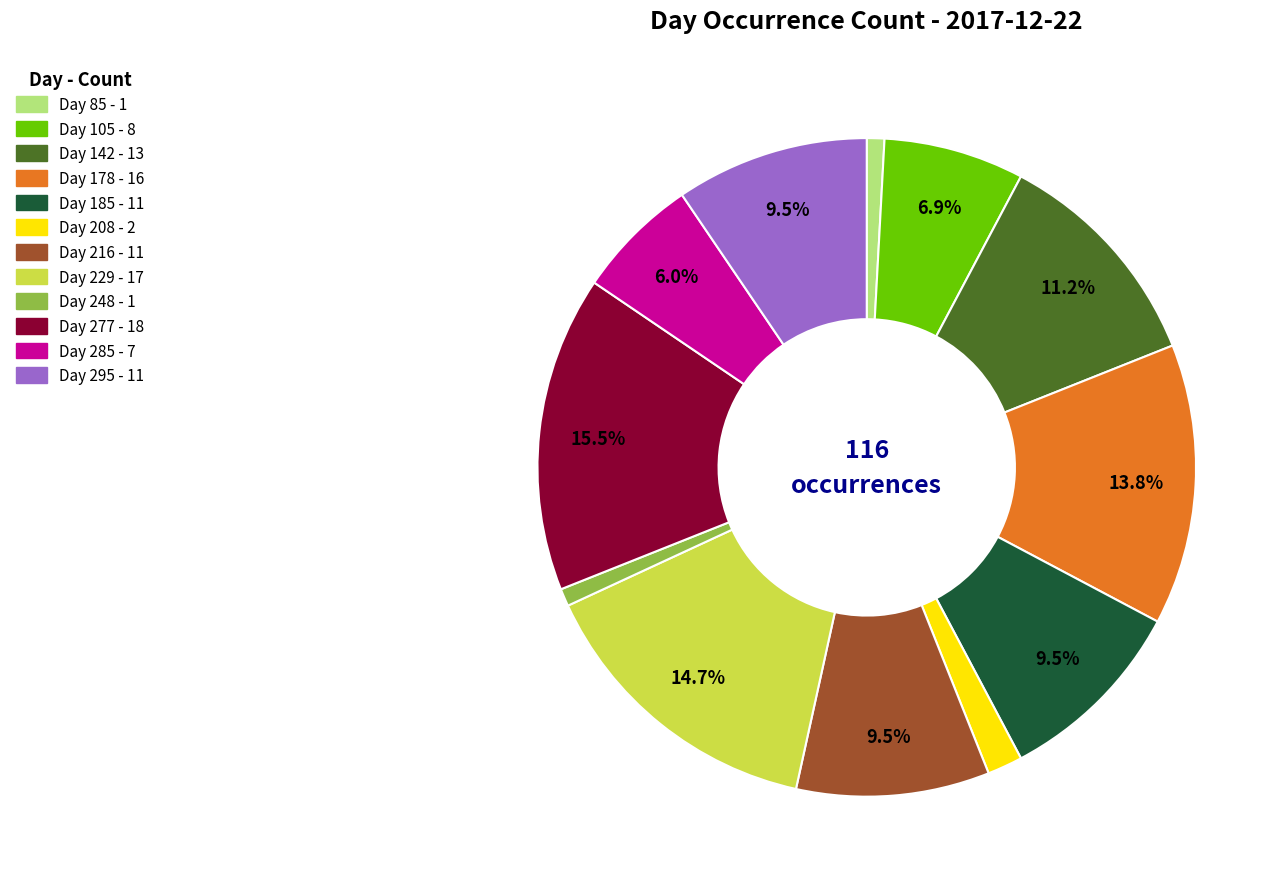

Is there any slice that represents more than half of the pie?

No